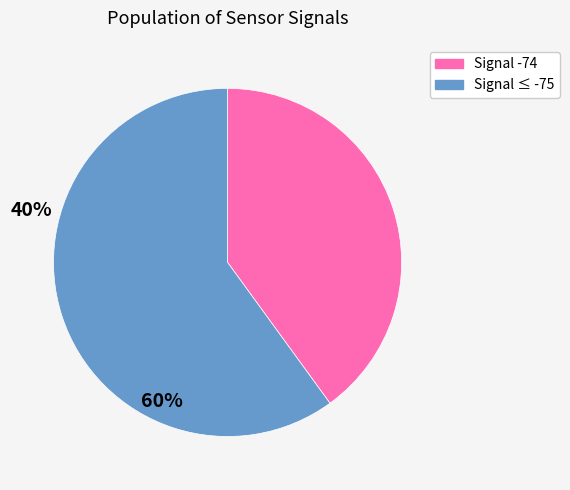

How many segments does this pie chart have?

2